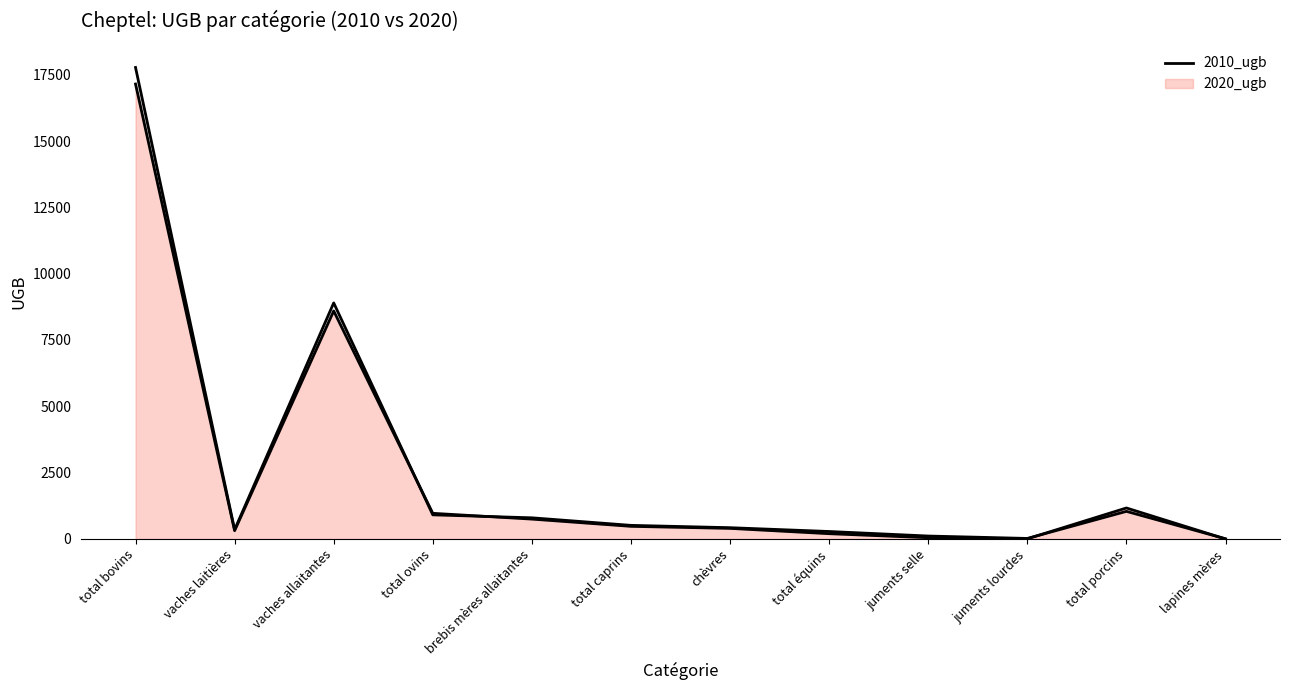

What is the greatest value displayed?

17772.1